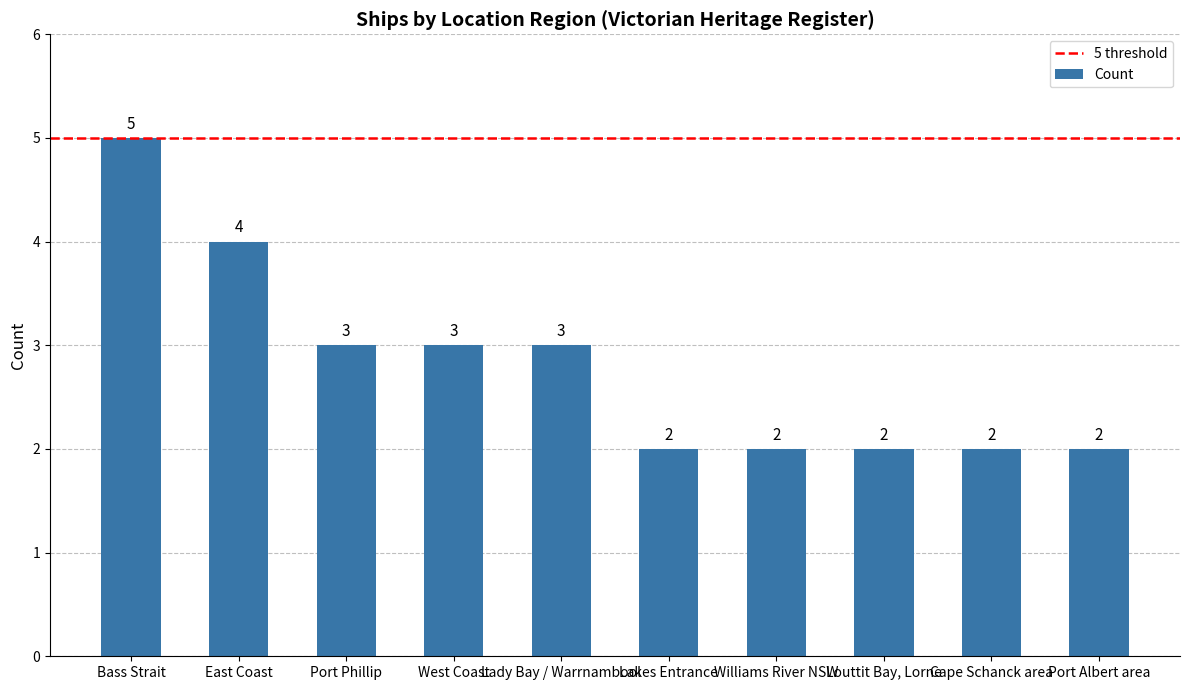

What is the sum of all values?

28